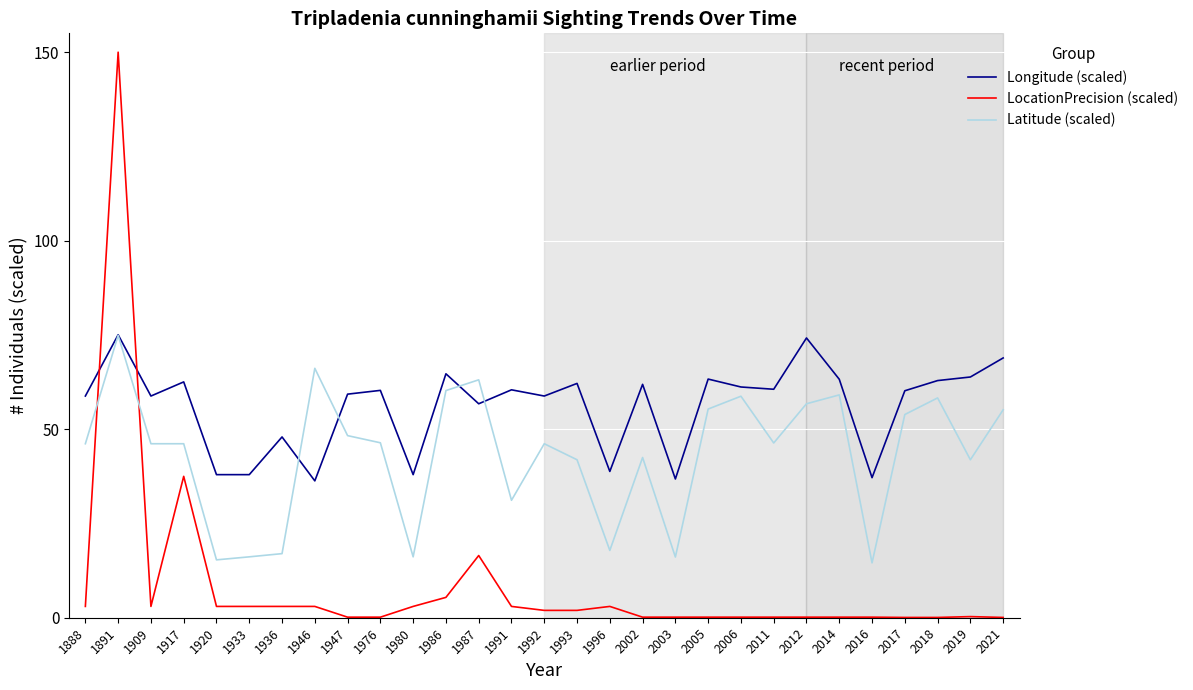

How many lines are shown in the chart?

3